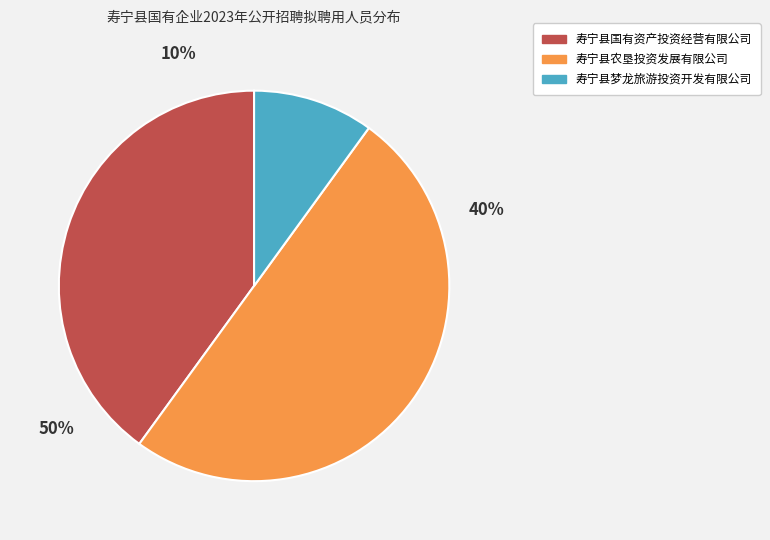

Is the sum of 寿宁县梦龙旅游投资开发有限公司 and 寿宁县农垦投资发展有限公司 greater than half?

Yes